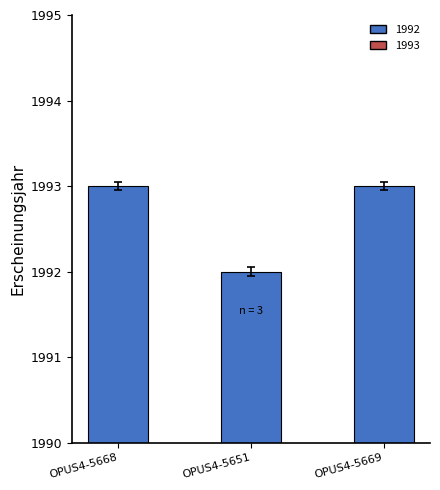

What is the difference between the values at OPUS4-5668 and OPUS4-5651?

1